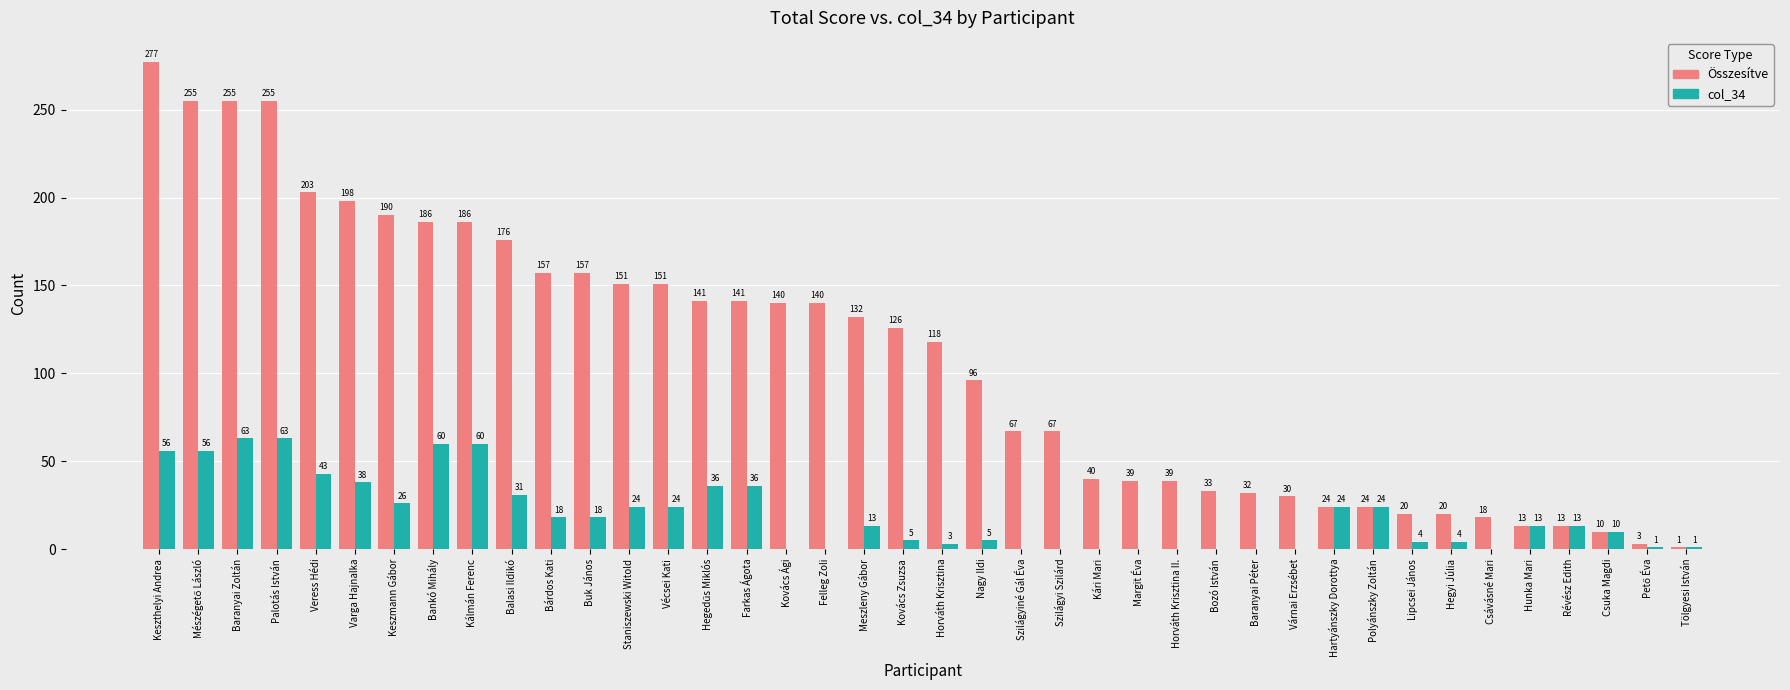

Reading left to right, transcribe all the data shown in this chart.

Összesítve: 277	255	255	255	203	198	190	186	186	176	157	157	151	151	141	141	140	140	132	126	118	96	67	67	40	39	39	33	32	30	24	24	20	20	18	13	13	10	3	1
col_34: 56	56	63	63	43	38	26	60	60	31	18	18	24	24	36	36	0	0	13	5	3	5	0	0	0	0	0	0	0	0	24	24	4	4	0	13	13	10	1	1